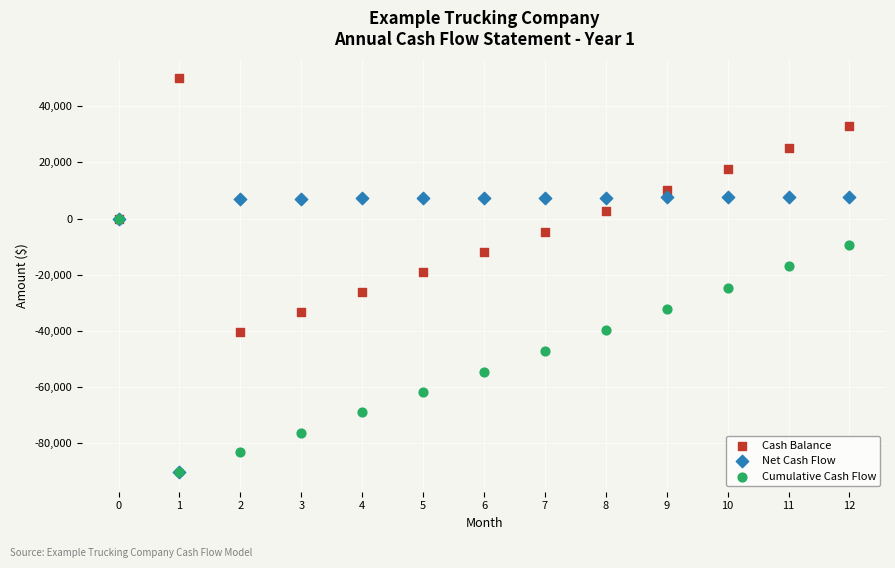

In the Cumulative Cash Flow series, what Y value is closest to -45228?

-47284.7